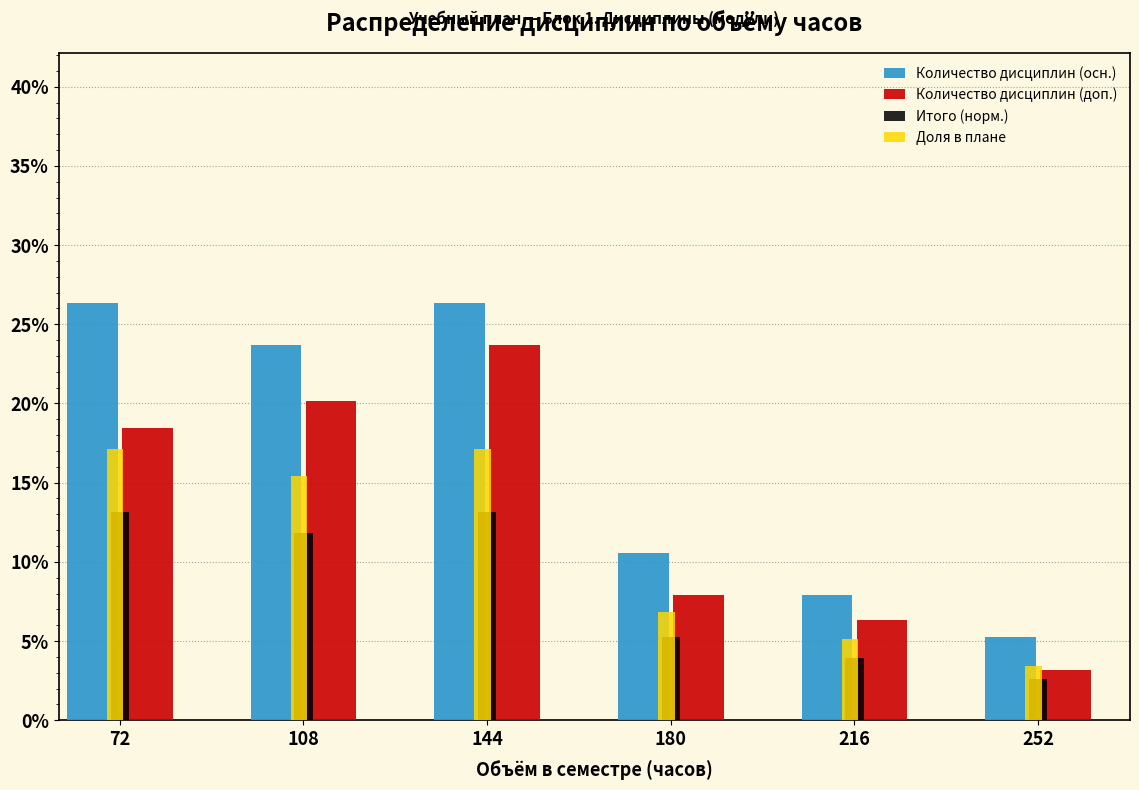

True or false: Количество дисциплин (доп.) has a value of 37.7 at 144.

False